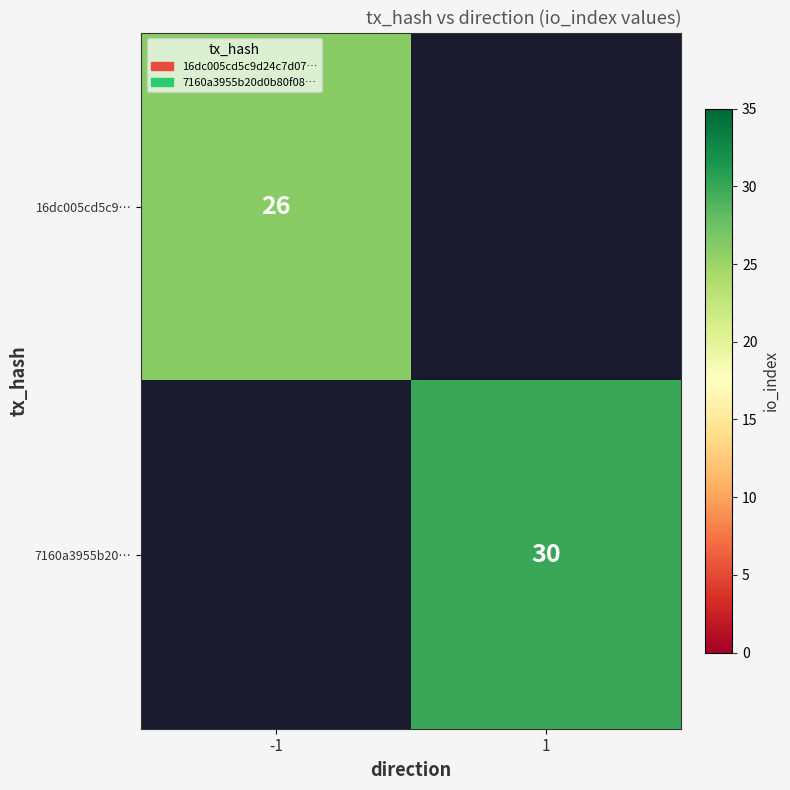

The value of 16dc005cd5c9… at -1 is 40. True or false?

False